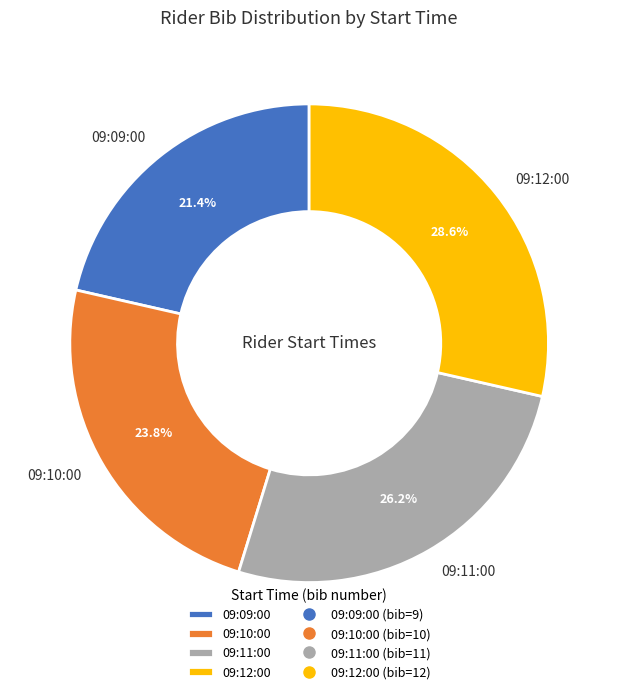

To the nearest percent, what is the combined percentage of 09:10:00 and 09:09:00?

45%